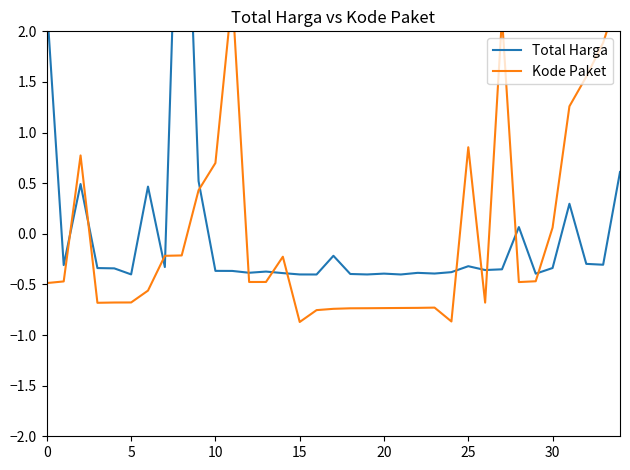

How many values in the Kode Paket series are below 0?

24